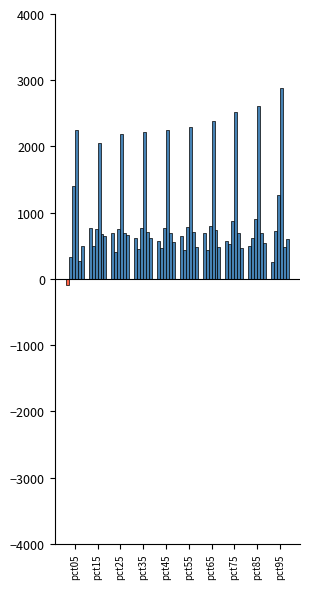

How many positive values are there?

9